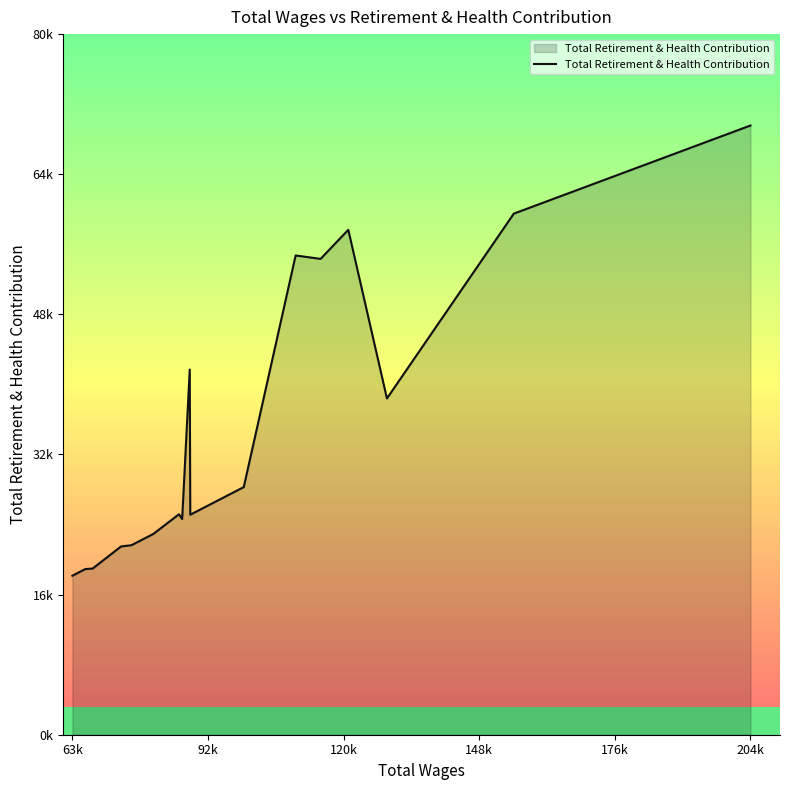

Is it true that the value at 8 is 33809?

False